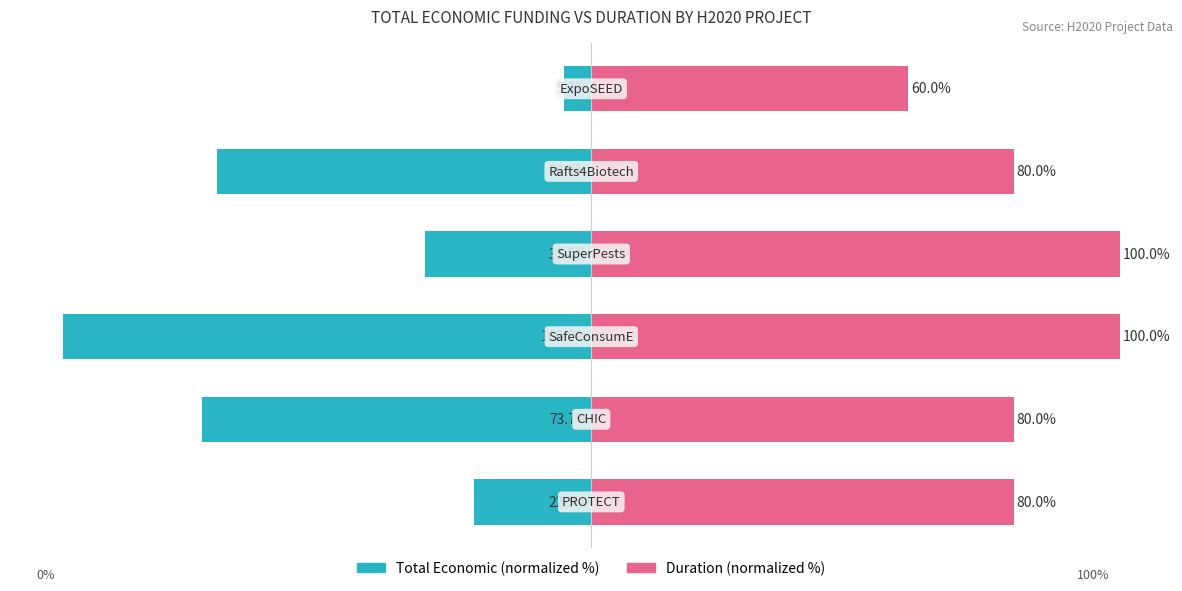

Reading left to right, list all the values displayed in this chart.

Total Economic (normalized %): -22.3	-73.7	-100.0	-31.5	-70.9	-5.1
Duration (normalized %): 80.0	80.0	100.0	100.0	80.0	60.0